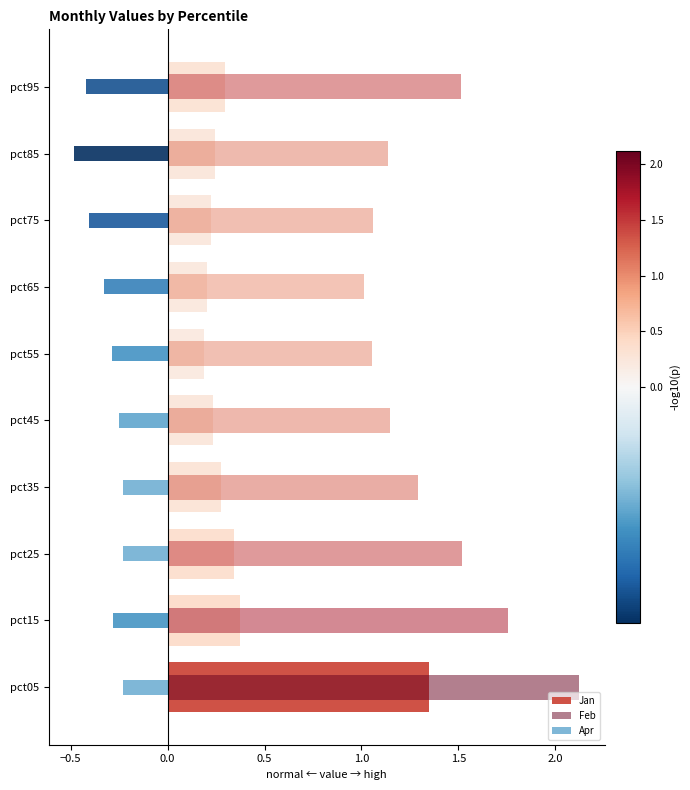

What is the lowest value of the Apr series?

-0.5